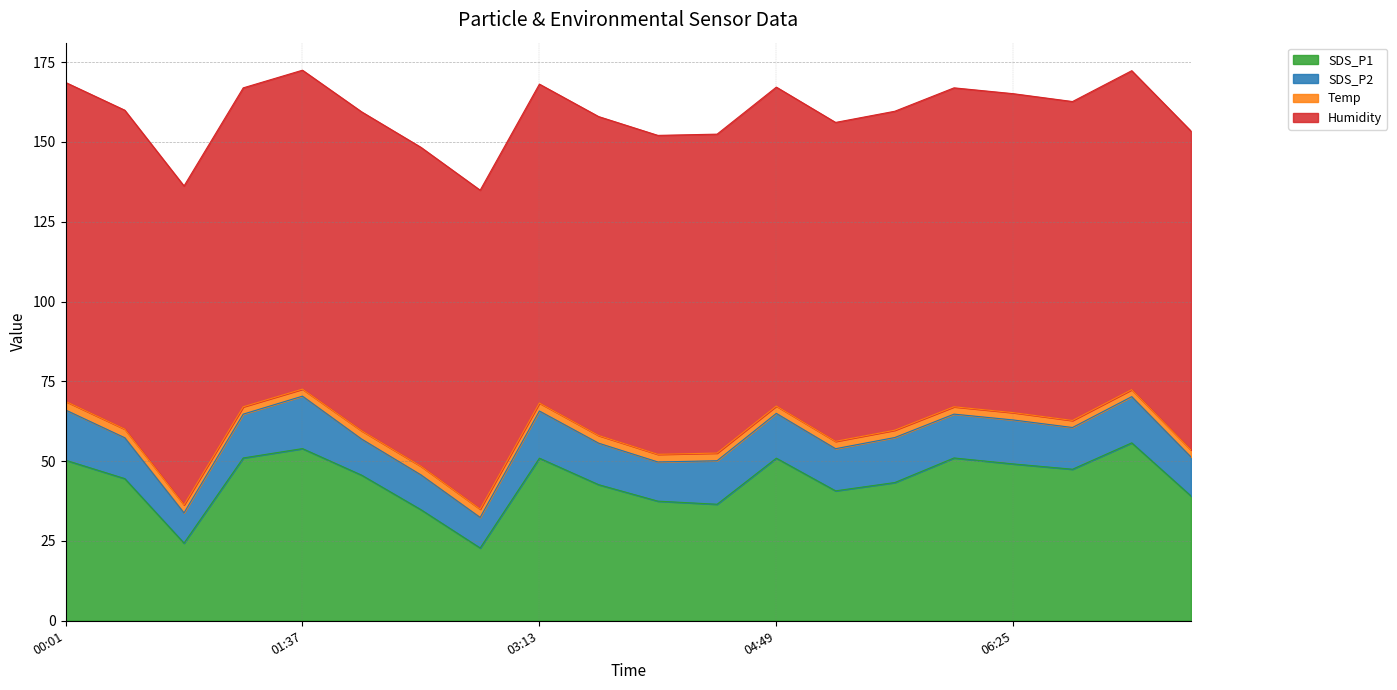

Rank the series by their maximum value, from highest to lowest.

Humidity, SDS_P1, SDS_P2, Temp